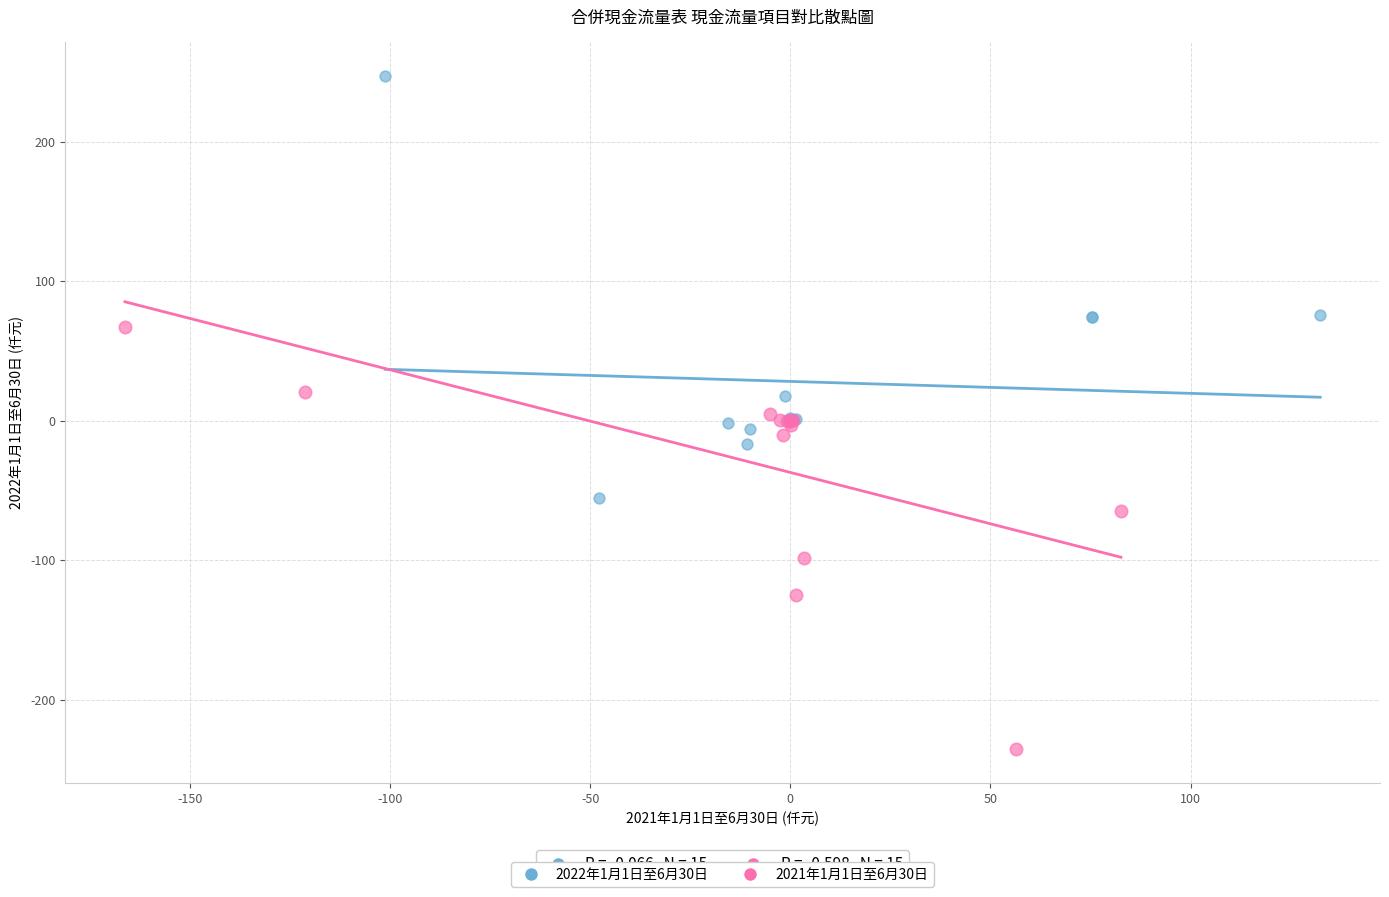

Which series reaches the minimum Y coordinate?

2021年1月1日至6月30日